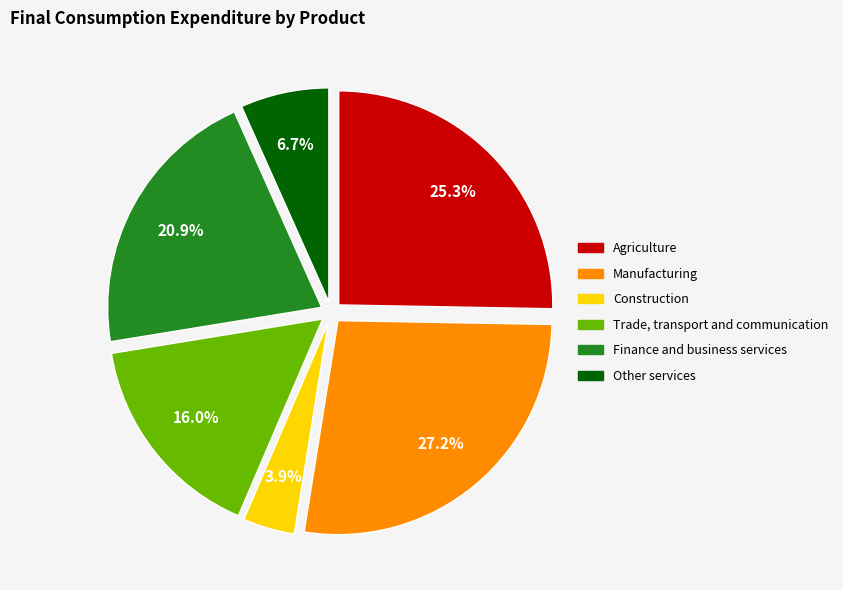

Is there a majority slice in this chart?

No